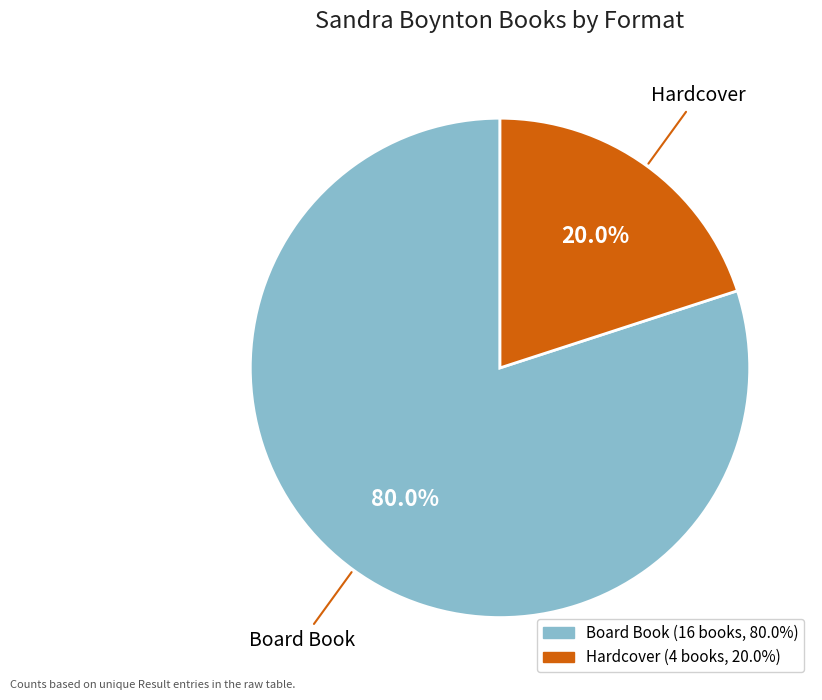

What portion of the pie excludes Board Book?

20.0%